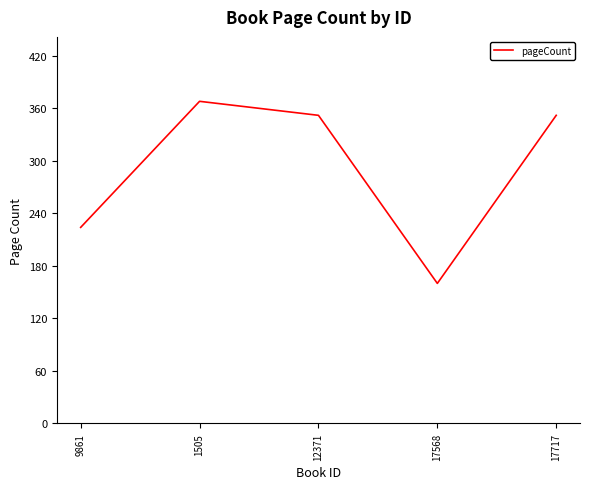

Reading left to right, what are all the values shown in this chart?

224	368	352	160	352